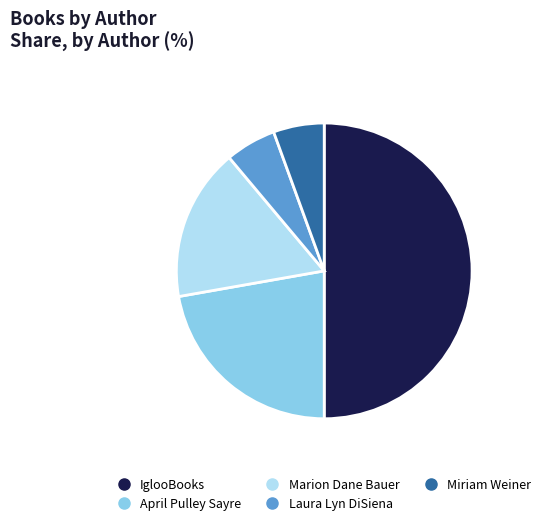

Do April Pulley Sayre and Laura Lyn DiSiena together represent more than half of the pie?

No